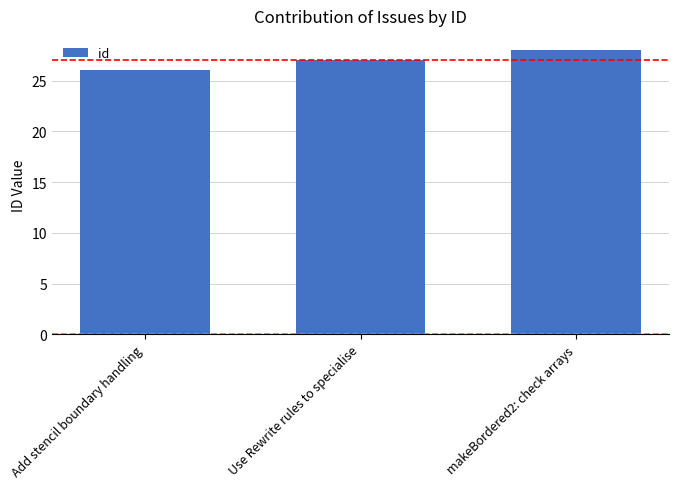

True or false: the data shows 27 at Use Rewrite rules to specialise.

True